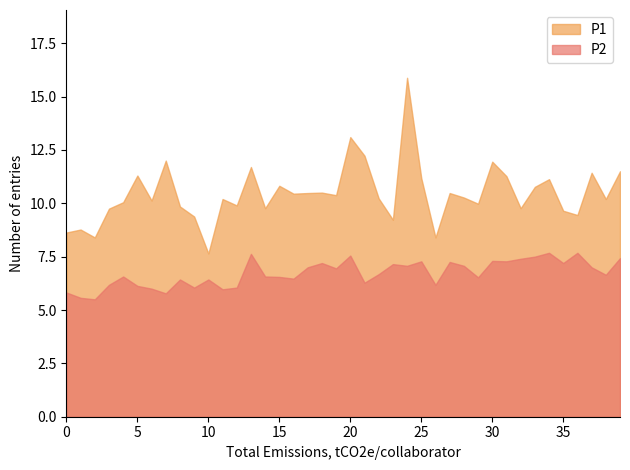

True or false: P2 and P1 intersect in this chart.

False